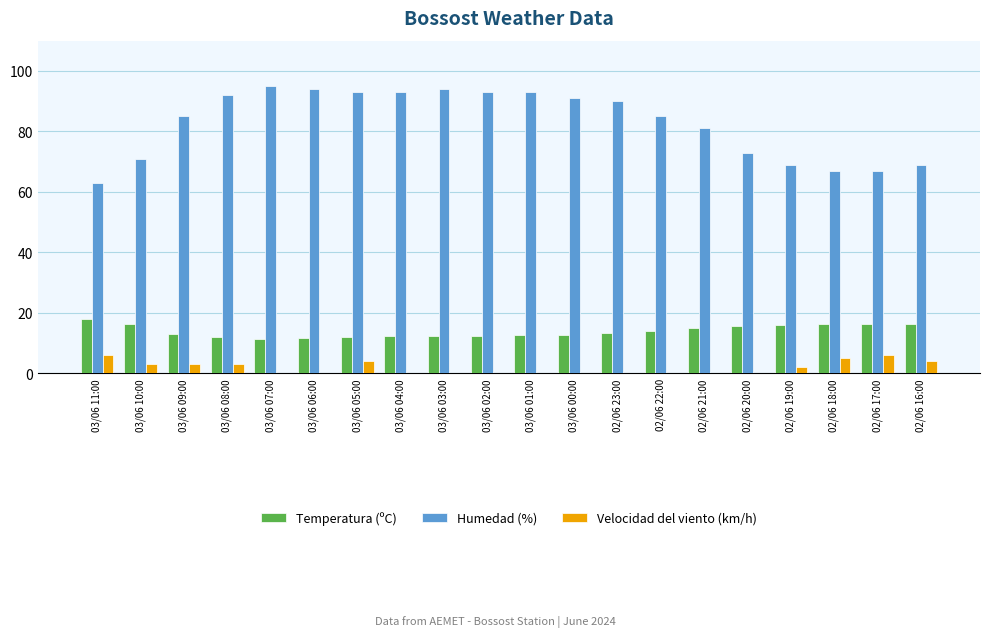

What is the sum of the Humedad (%) values at 03/06 06:00 and 03/06 10:00?

165.0